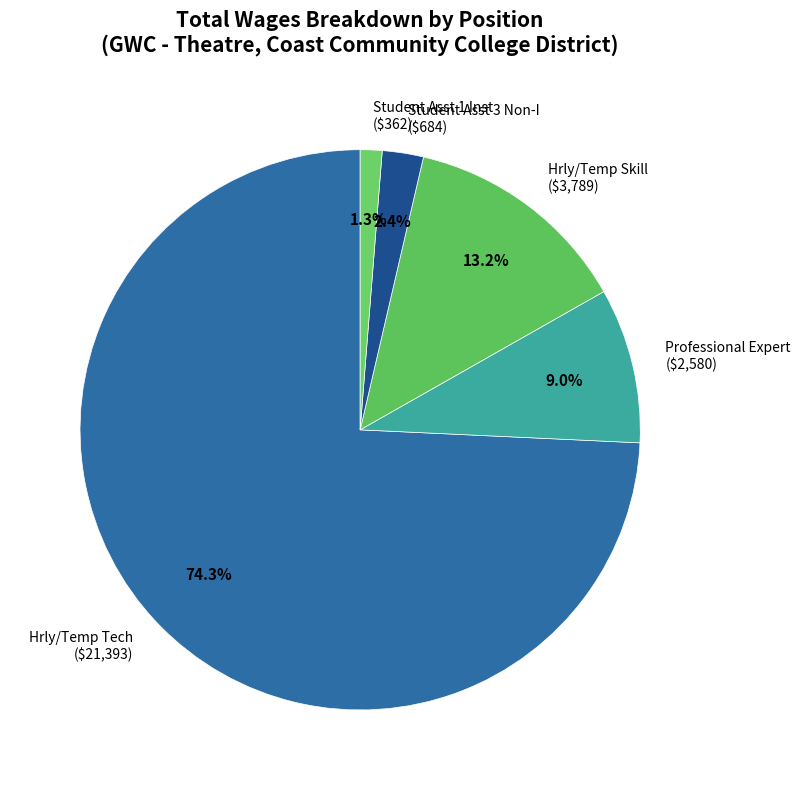

To the nearest percent, what portion does Student Asst 3 Non-I represent?

2%